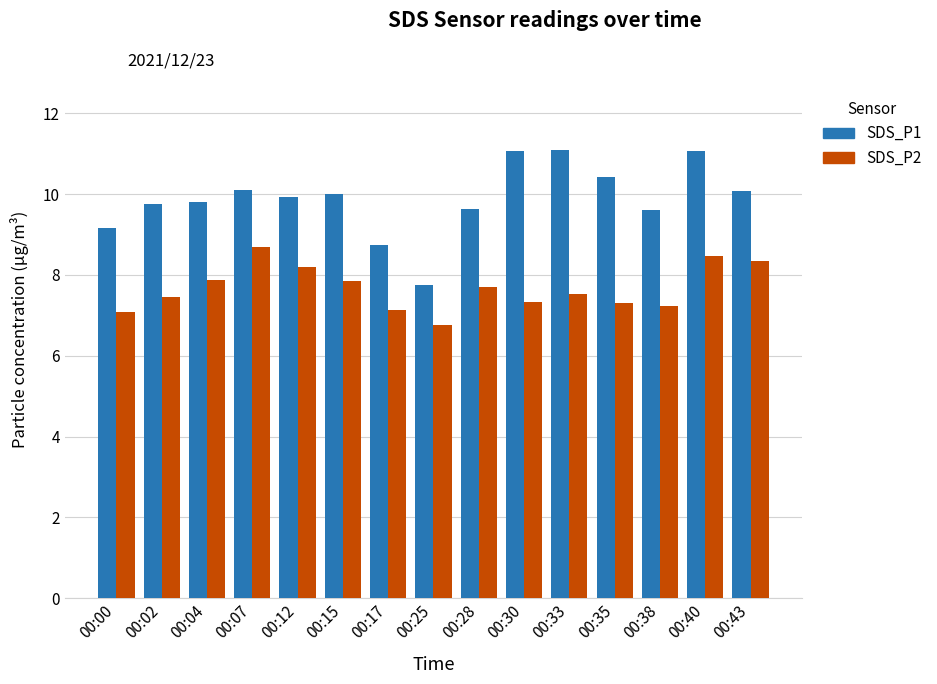

List the series in order of their peak value, lowest first.

SDS_P2, SDS_P1